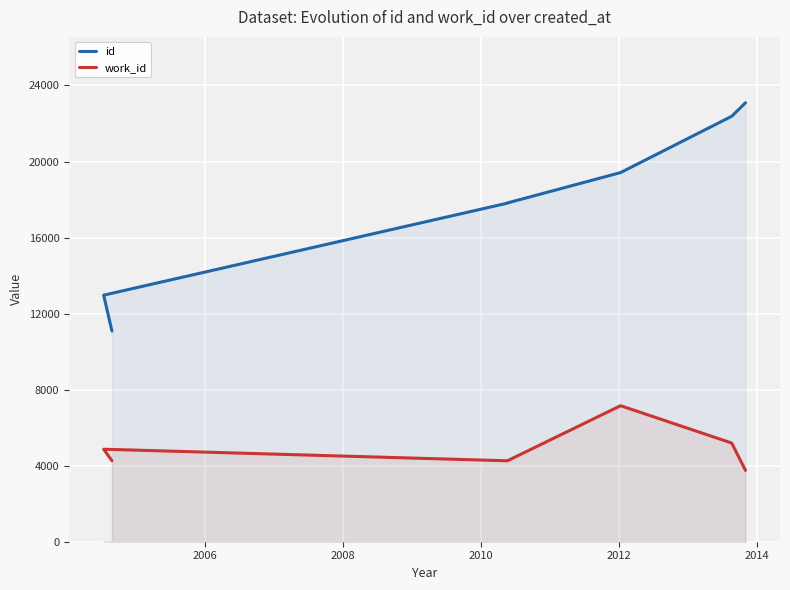

Which series has the widest spread of values?

id